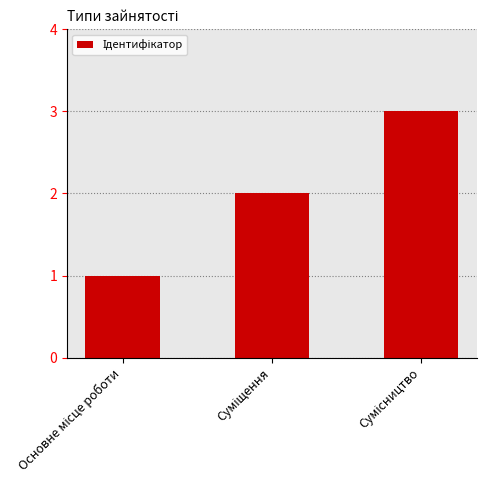

What is the sum of all values?

6